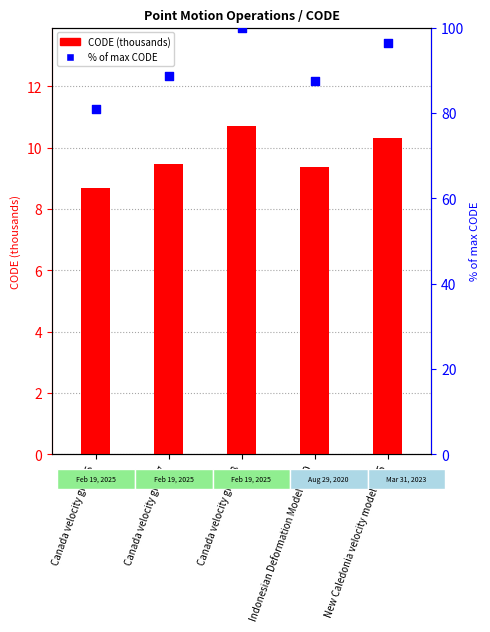

At how many categories does at least one series exceed 21?

5